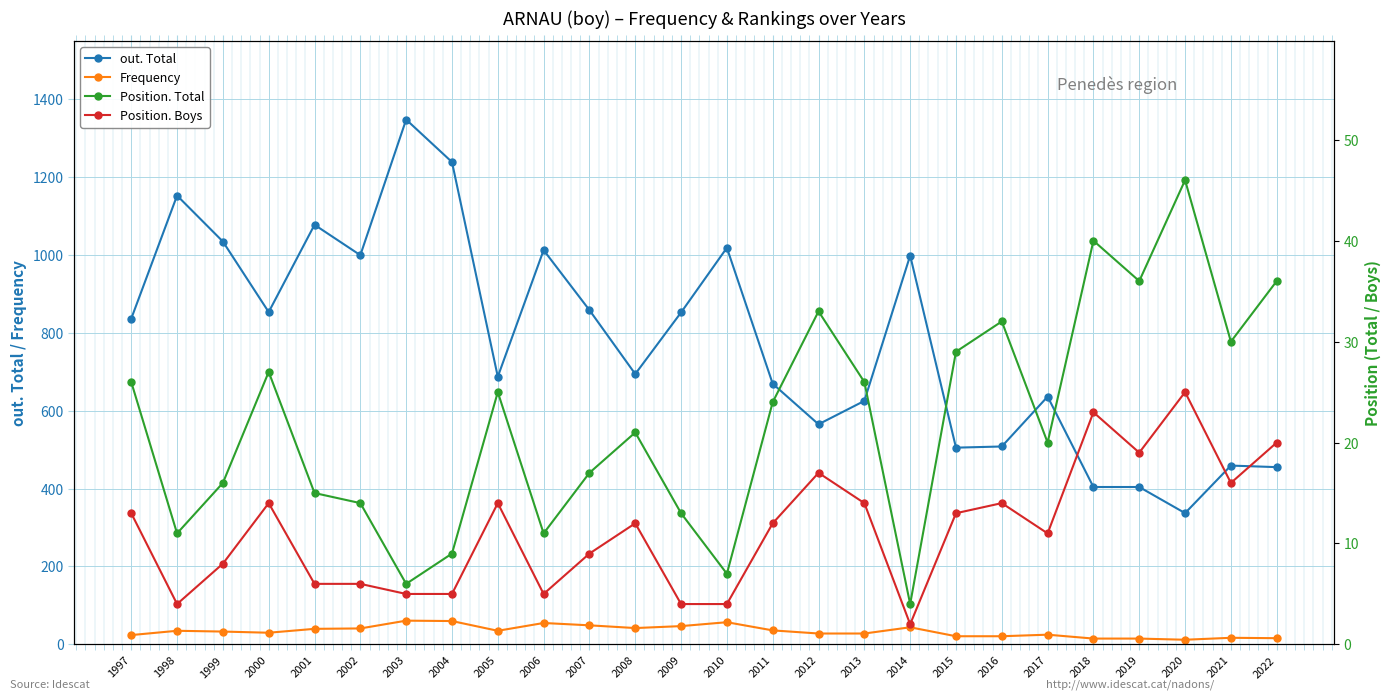

Is the value of Position. Boys at 2021 greater than the value of Position. Total at 2003?

Yes